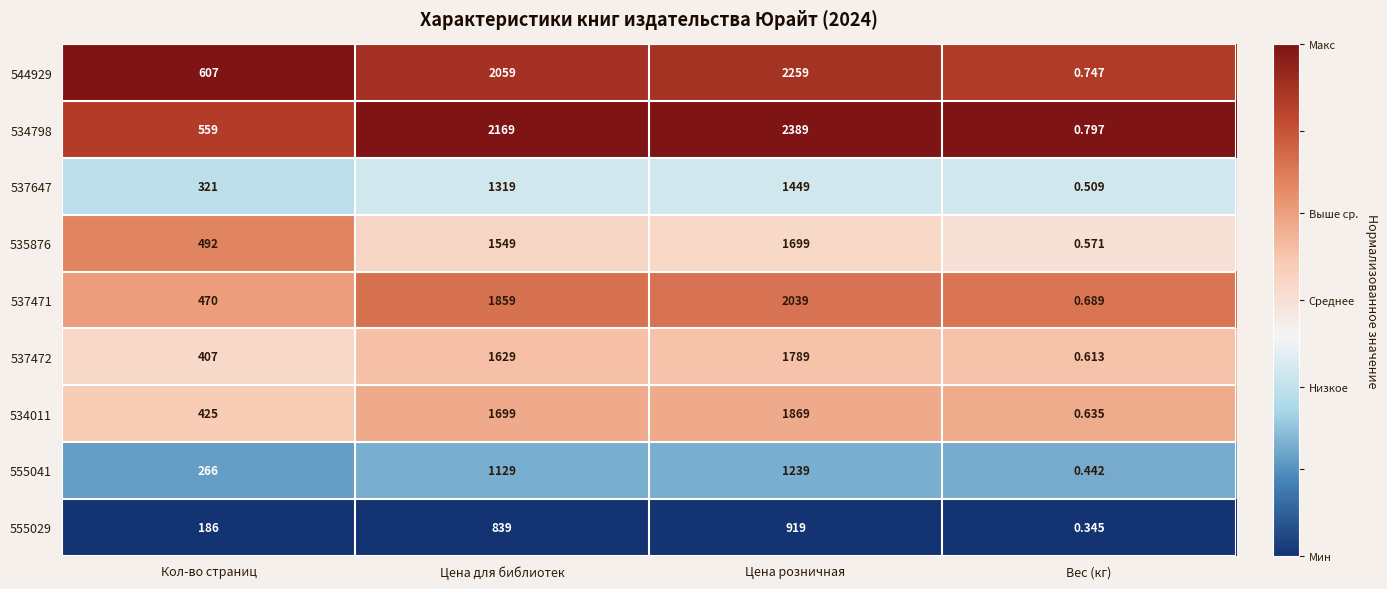

What is the maximum value shown in the chart?

2389.0